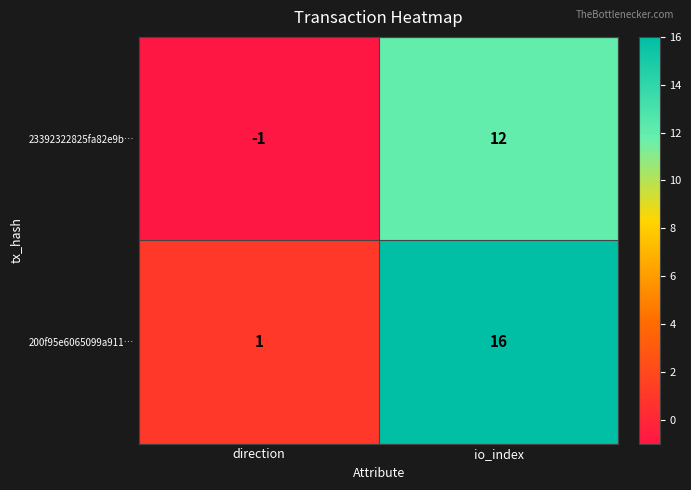

What is the difference between the 23392322825fa82e9b… values at io_index and direction?

13